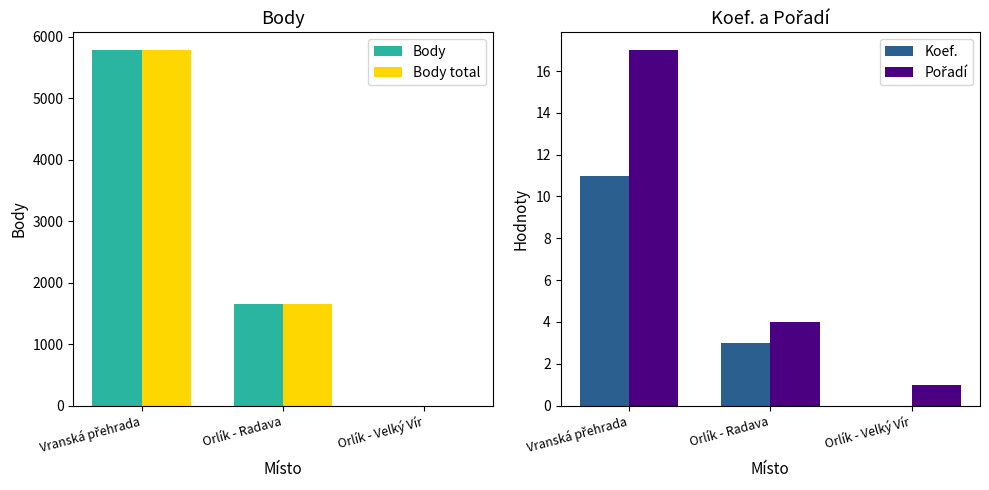

What is the value of the Koef. bar at the 2nd from the left?

3